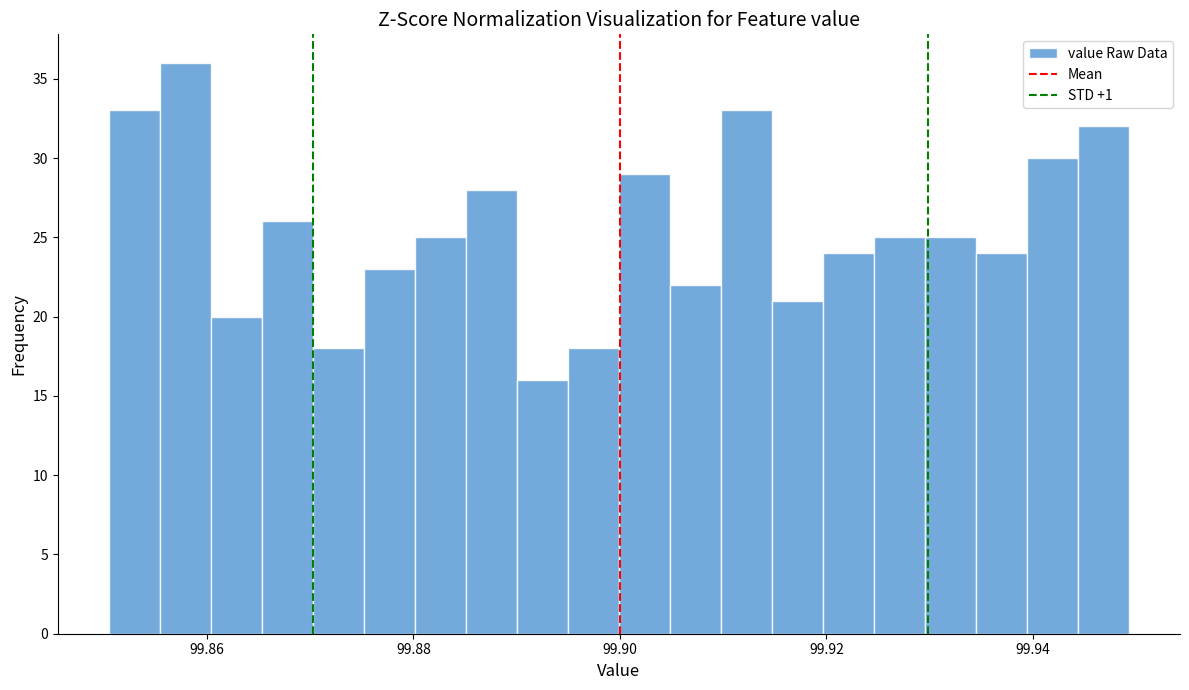

Read against the x-axis, roughly where is the centre of the tallest bar?

99.858